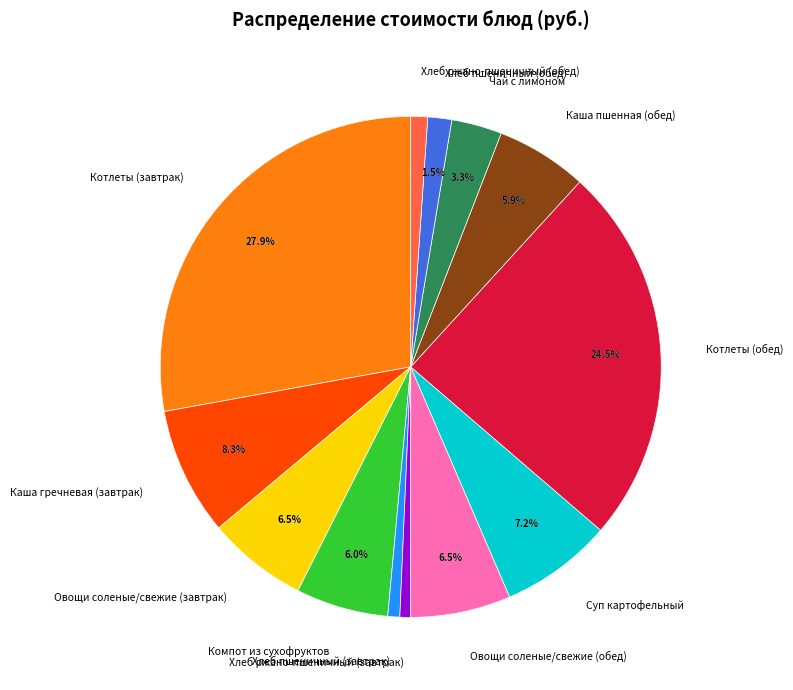

To the nearest percent, what is the difference between the Котлеты (завтрак) and Хлеб пшеничный (обед) slice percentages?

26%